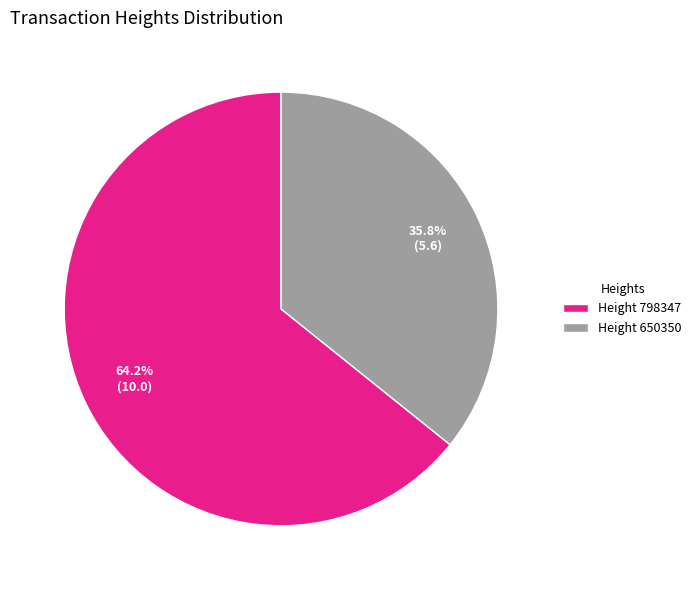

Which category has the smallest portion of the pie?

Height 650350